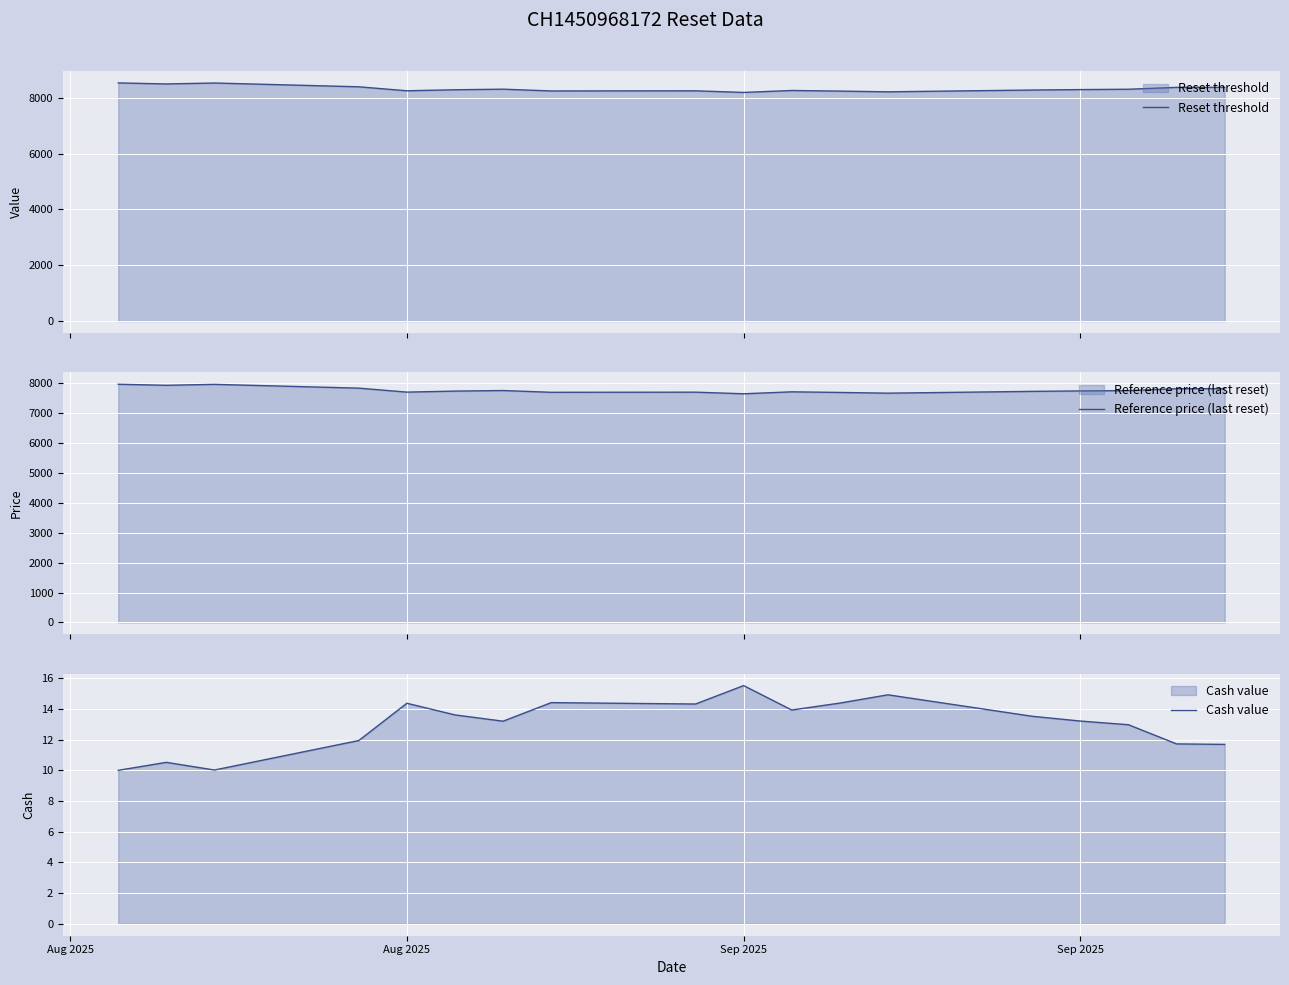

What is the highest value of the Reset threshold series?

8531.1